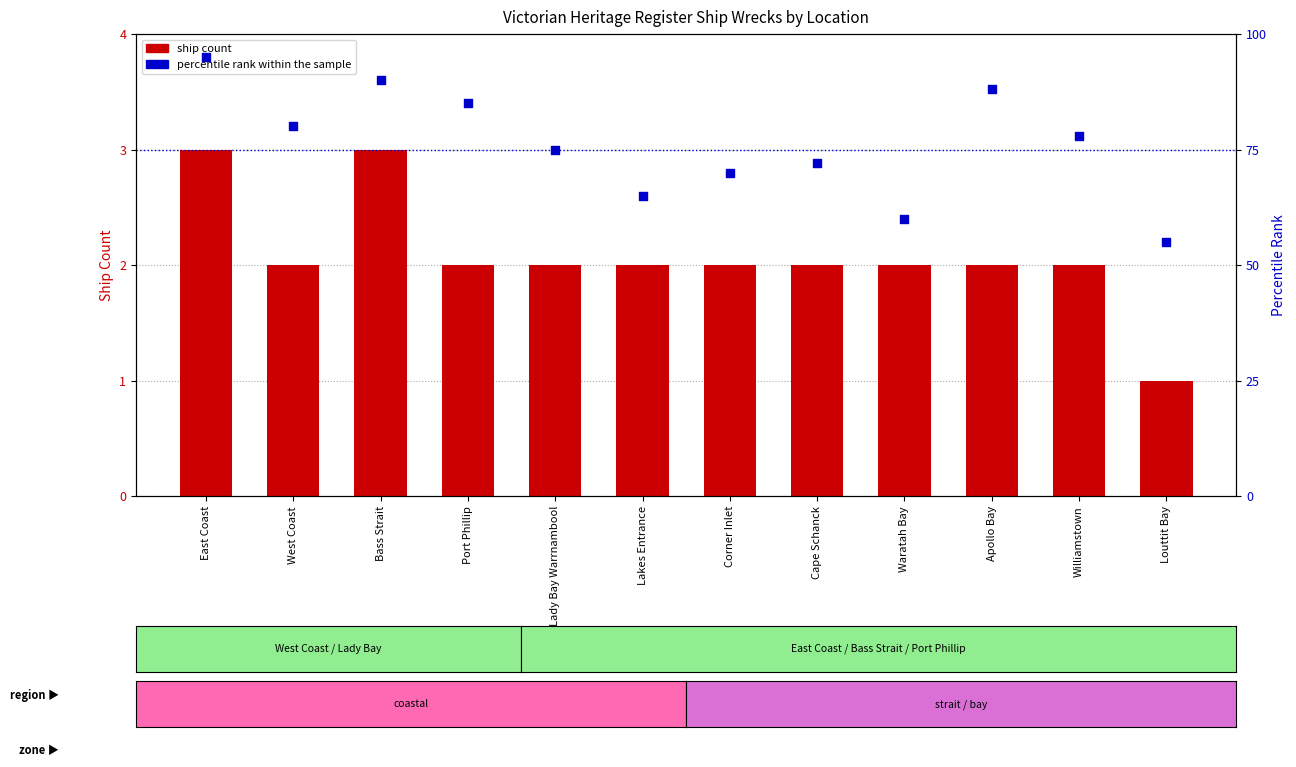

At how many categories does at least one series exceed 58?

11